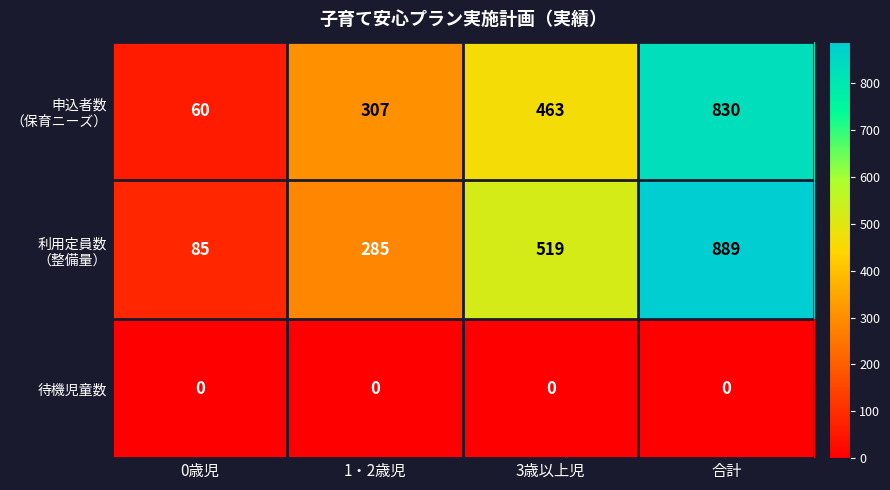

What is the total value across all series at 0歳児?

145